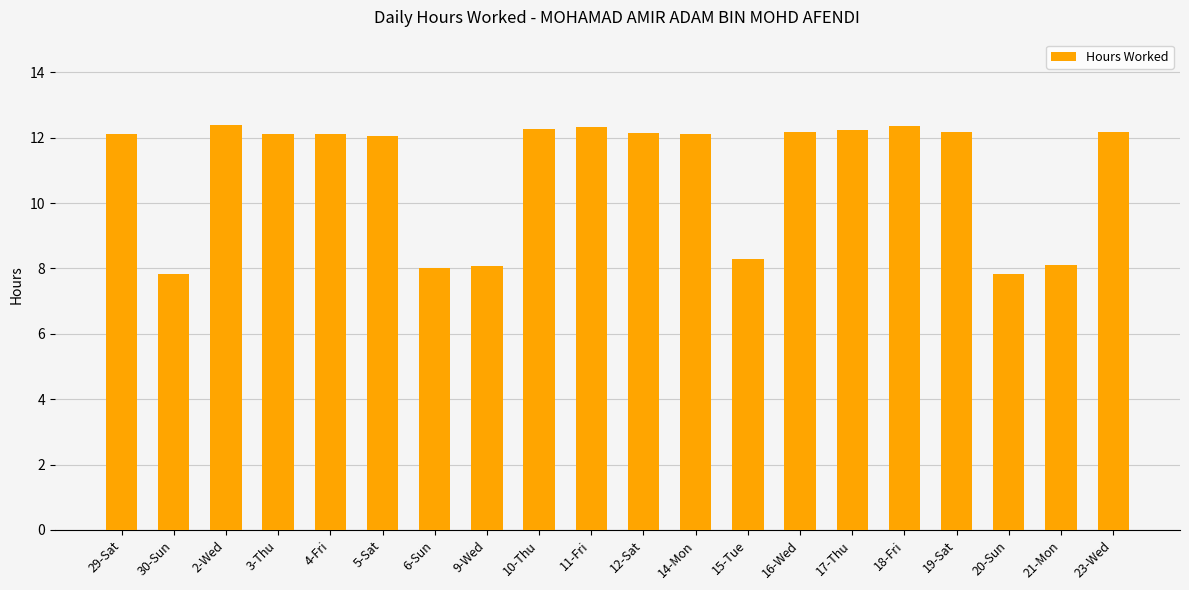

At which label is the value closest to 10?

15-Tue